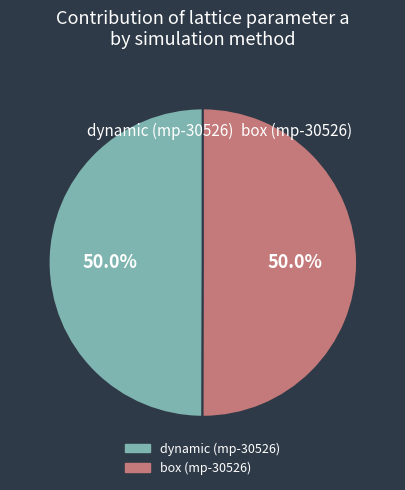

To the nearest percent, what is the average slice percentage?

50%